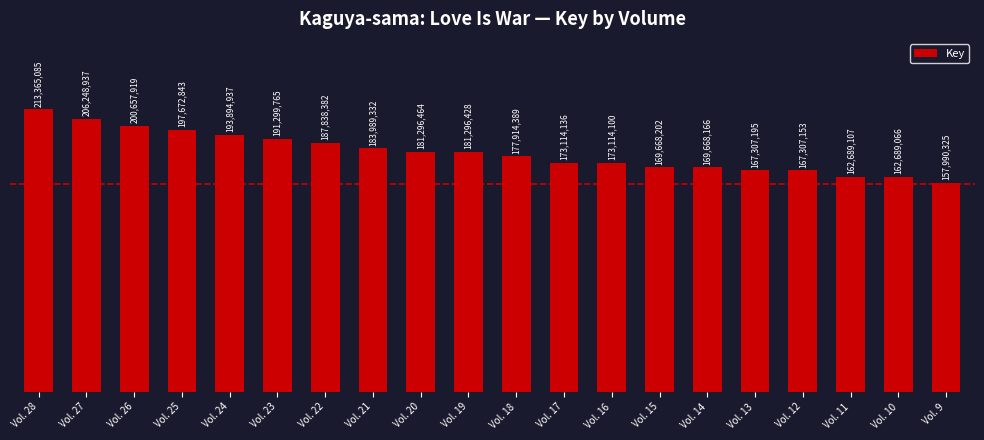

Are the bars horizontal?

No